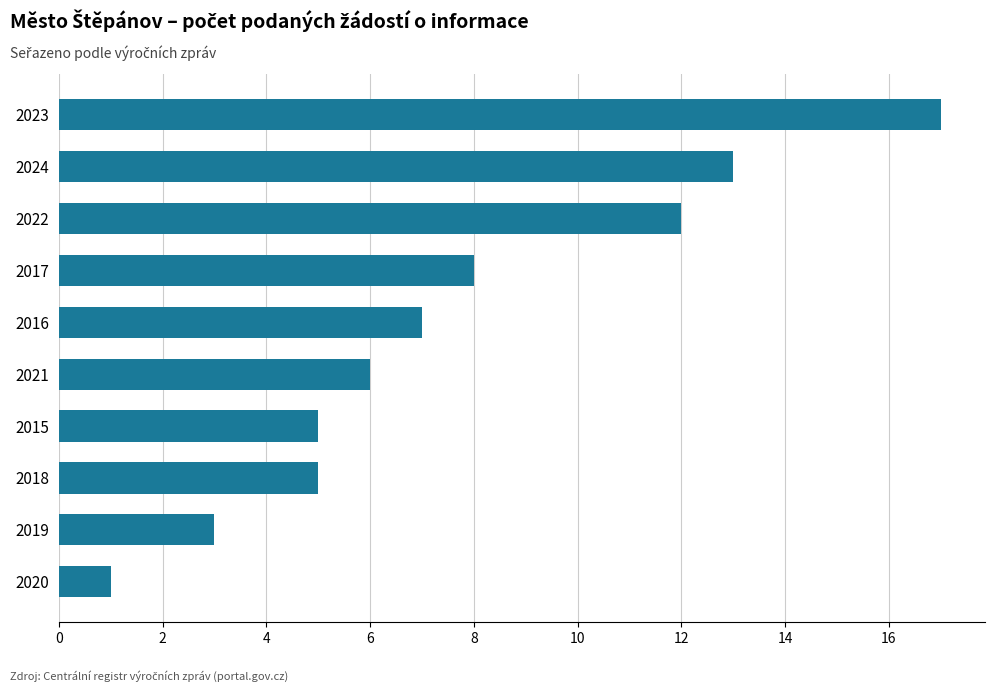

What is the average value?

8